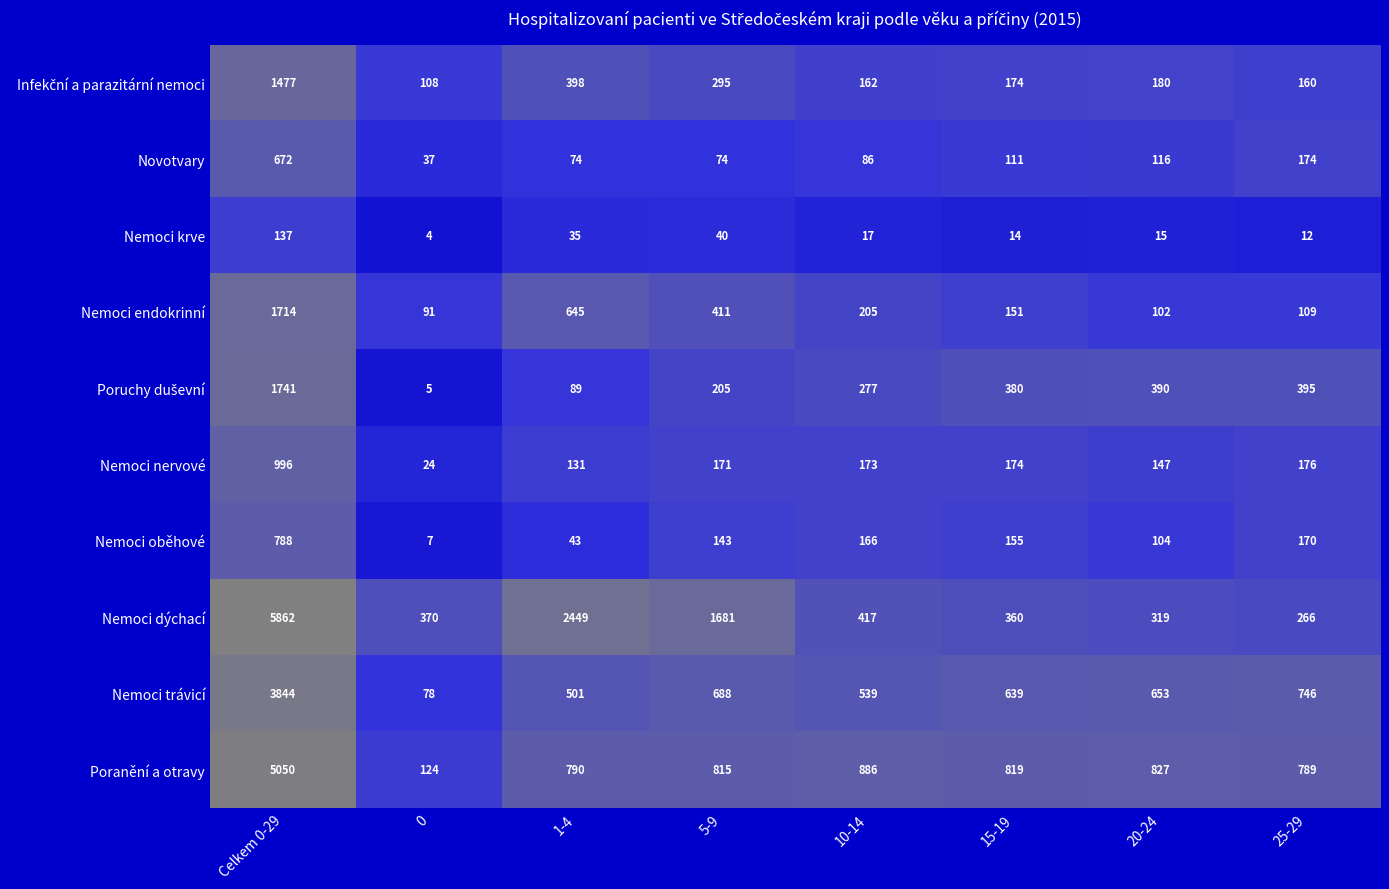

What is the difference between the Nemoci trávicí values at 10-14 and 1-4?

38